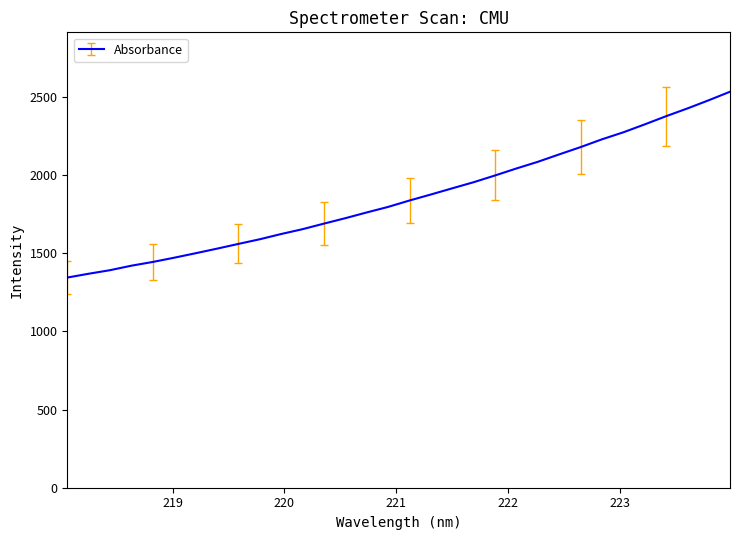

How many values exceed 1837?

16